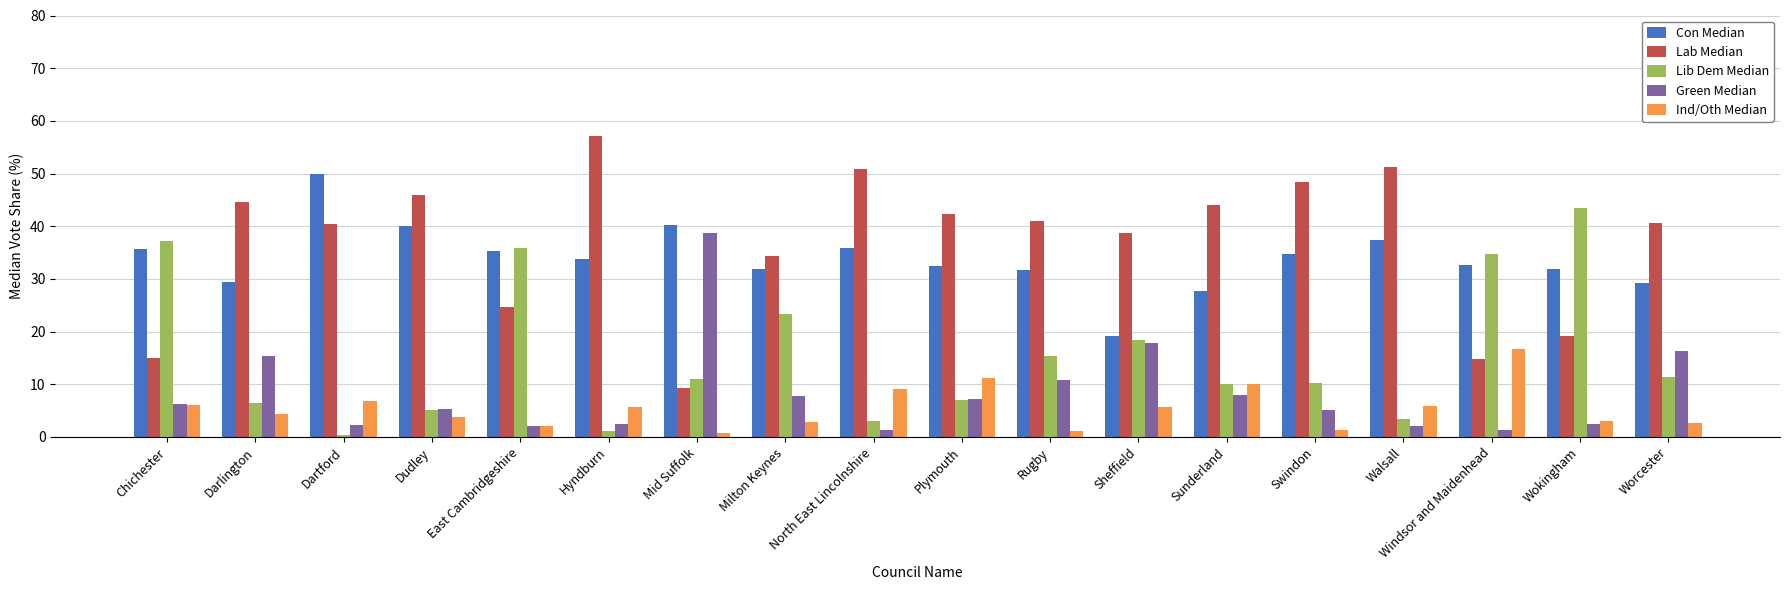

Is it true that Lib Dem Median equals 3.4 at Walsall?

True